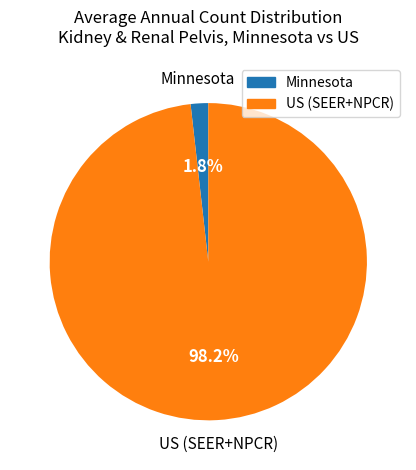

Which slice is the largest?

US (SEER+NPCR)